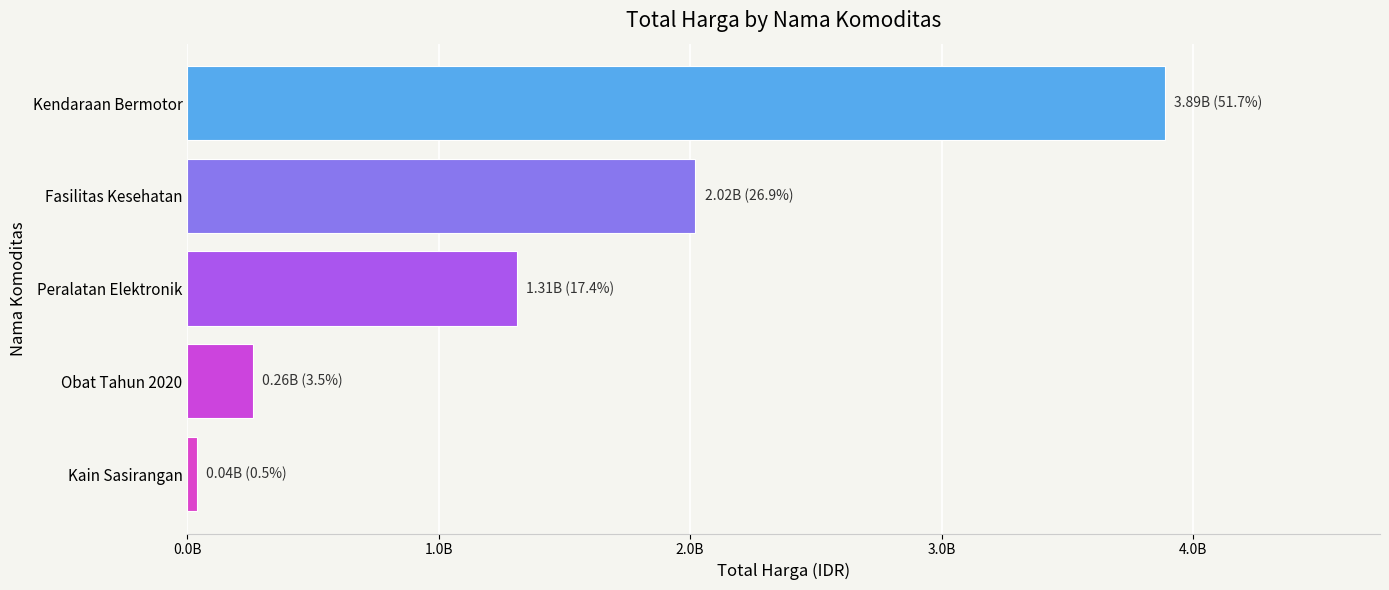

Rank the categories by value from lowest to highest.

Kain Sasirangan, Obat Tahun 2020, Peralatan Elektronik, Fasilitas Kesehatan, Kendaraan Bermotor